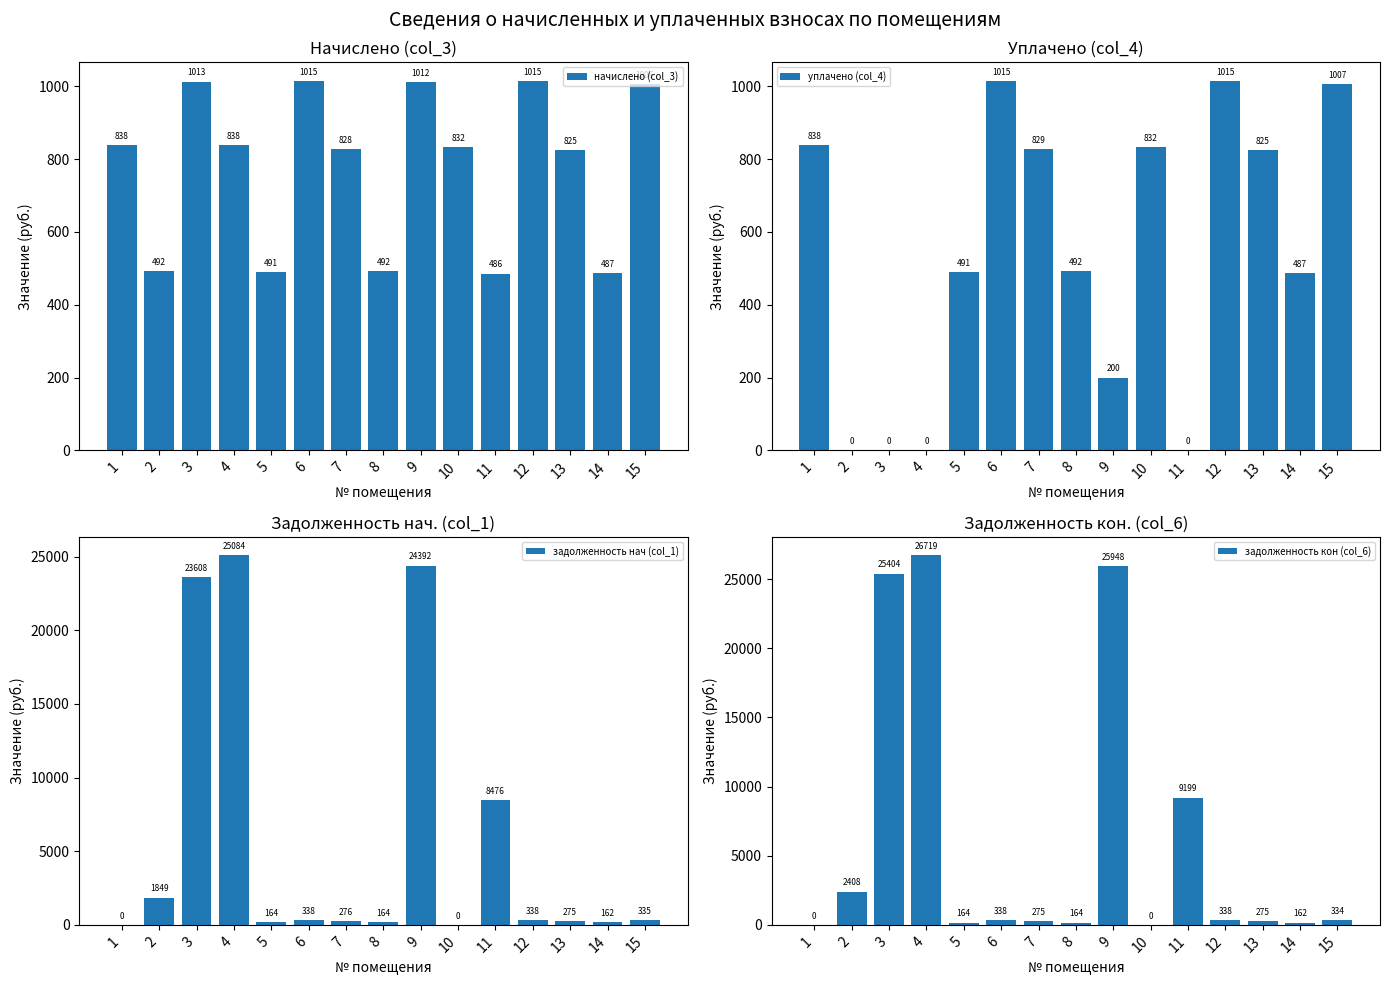

Is it true that уплачено (col_4) equals 102.5 at 9?

False